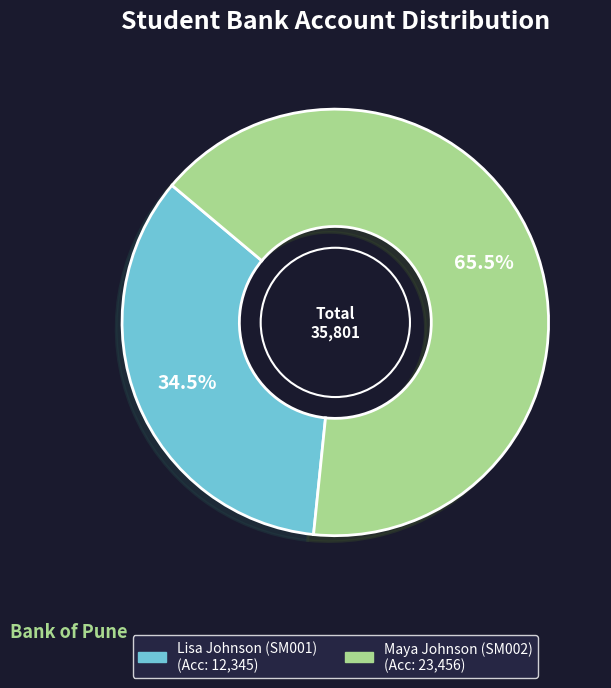

How many segments does this pie chart have?

2